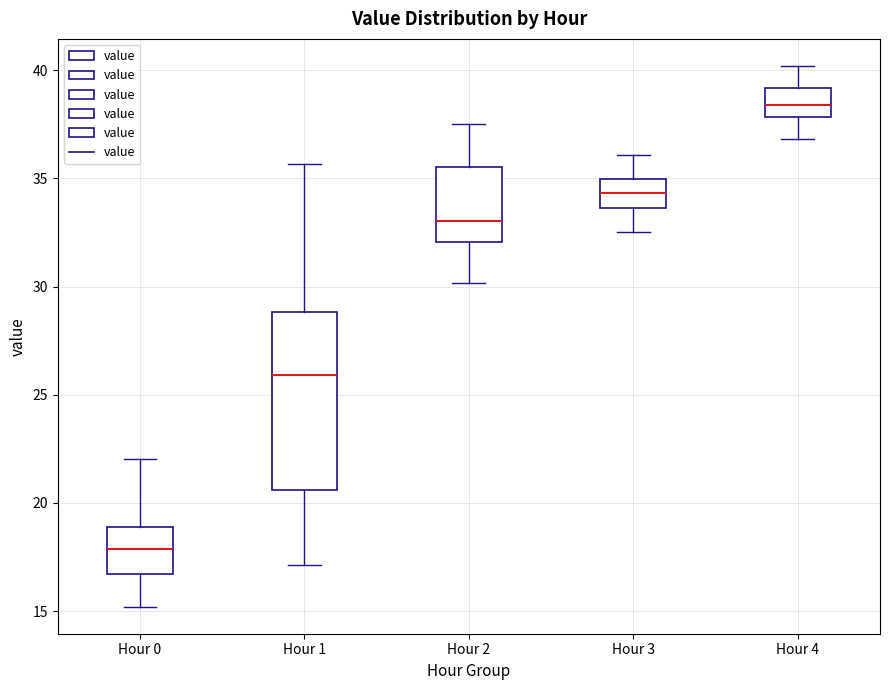

Which box has the highest median line?

Hour 4